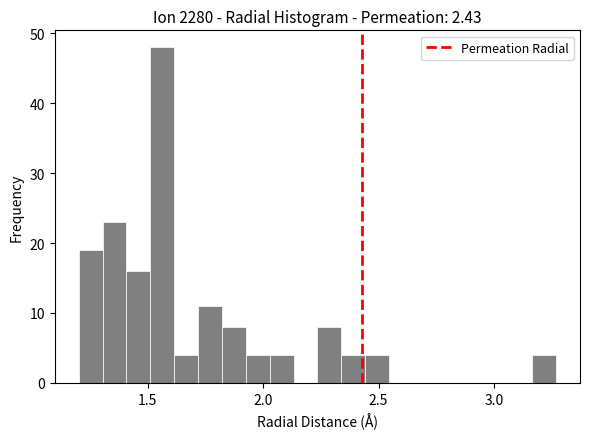

Around what value on the x-axis is the tallest bar? Give the approximate position of its centre, as read against the axis.

1.55